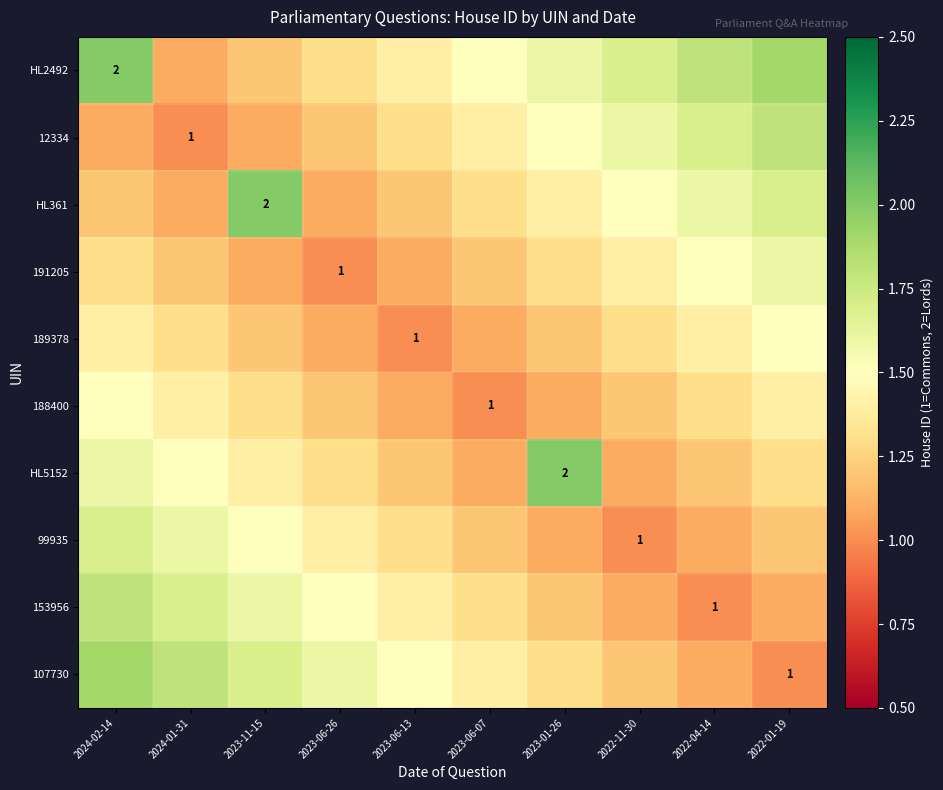

Count the HL361 values in the range 1 to 2.

10